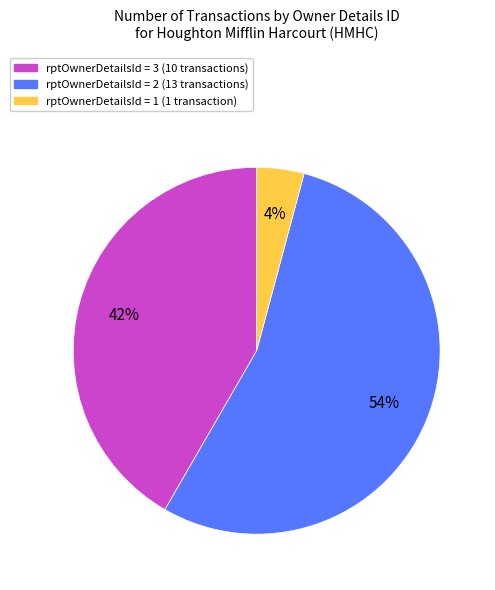

To the nearest percent, what is the difference between the largest and smallest slice percentages?

50%